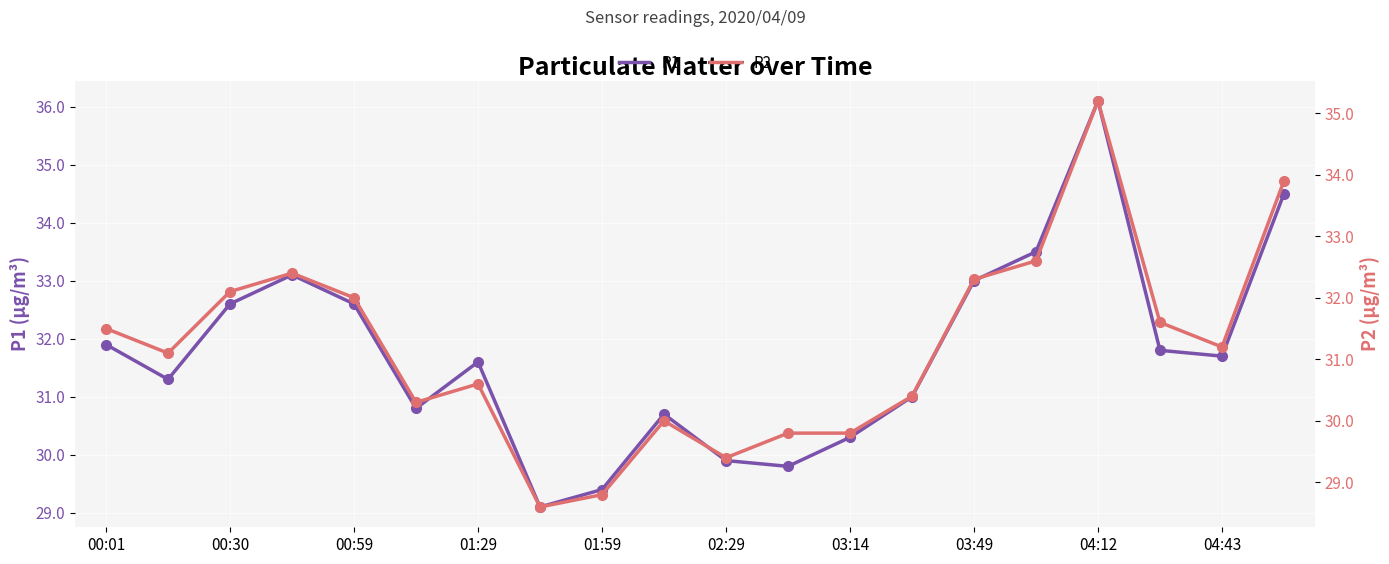

At which label does P1 first exceed 31?

00:01